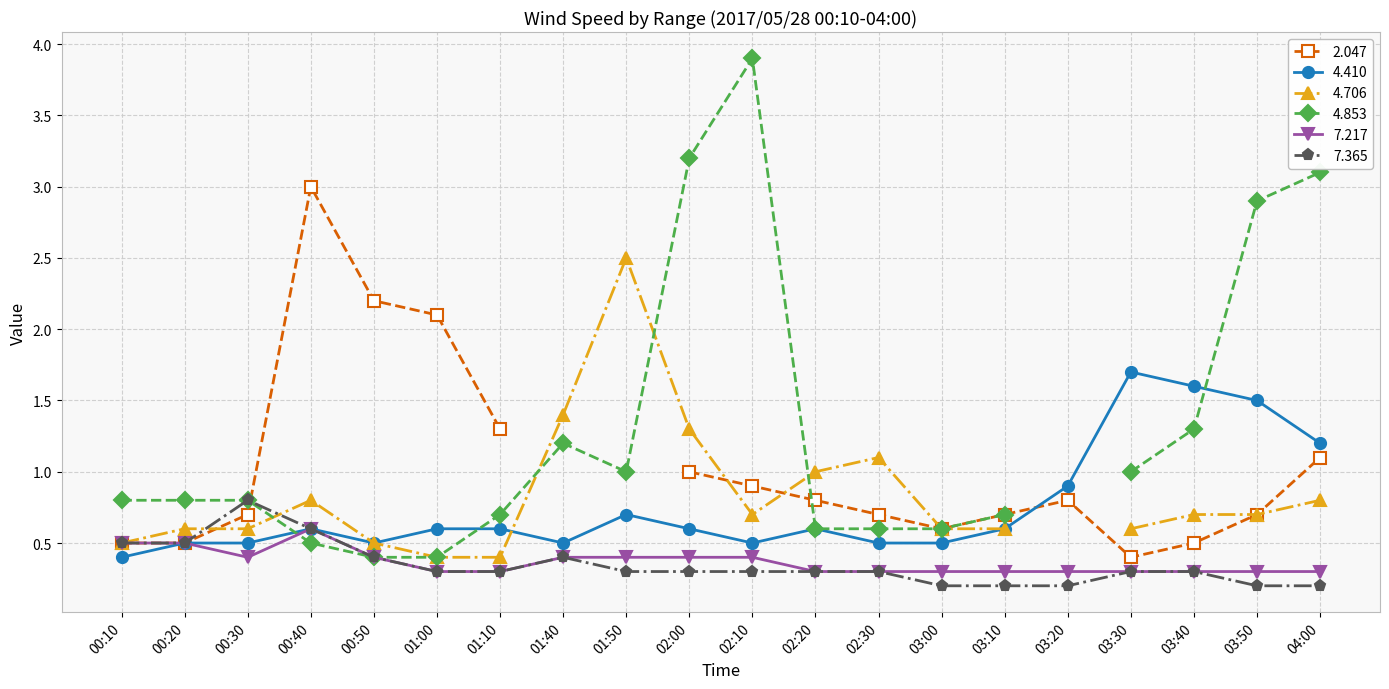

True or false: 4.410 has more than 0 points higher than both neighbors.

True